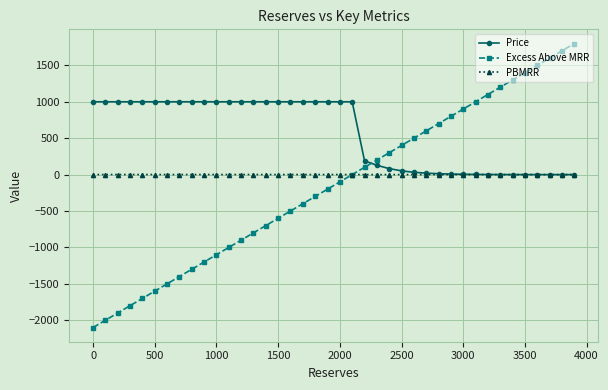

Does the chart display data point markers on the line(s)?

Yes